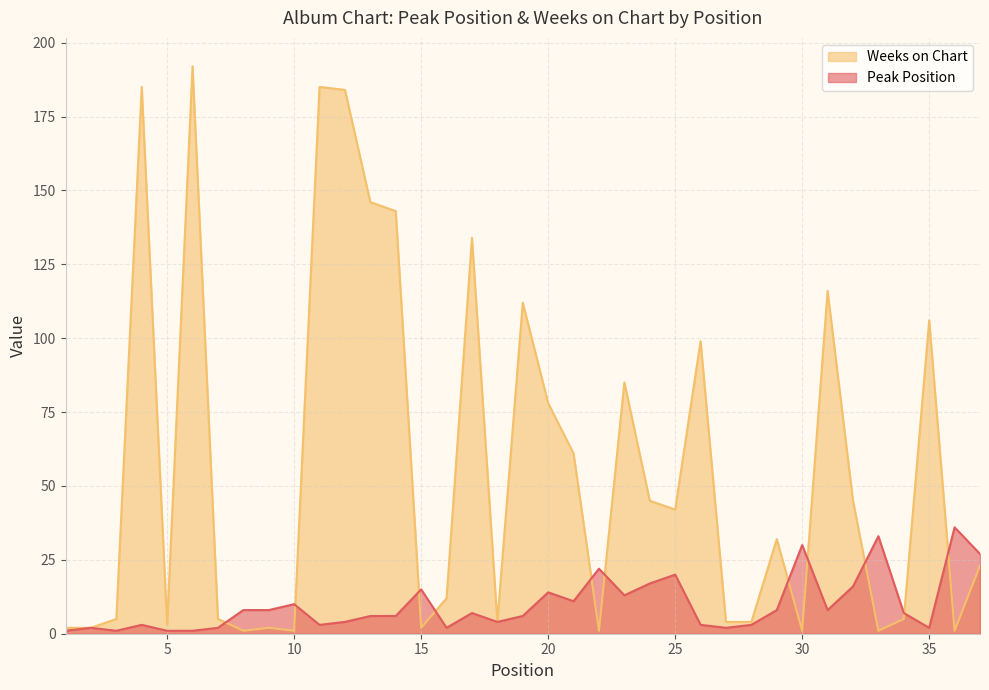

Which series has the widest spread of values?

Weeks on Chart